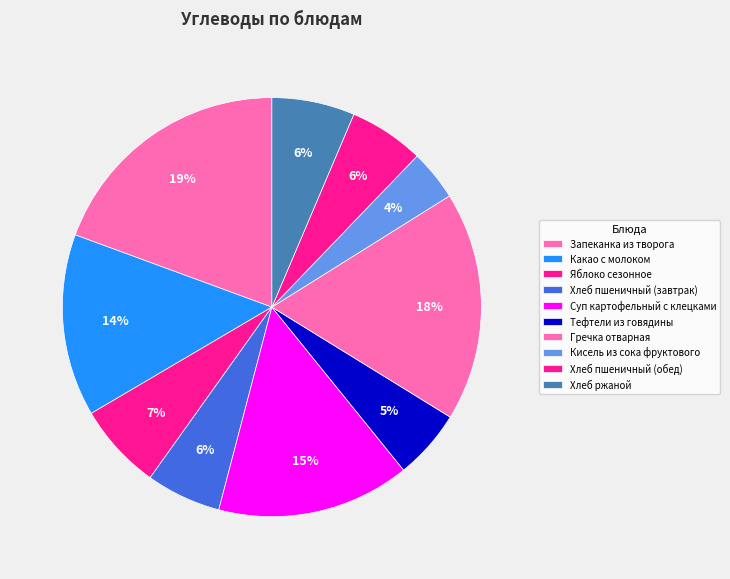

Which category has the smallest portion of the pie?

Кисель из сока фруктового